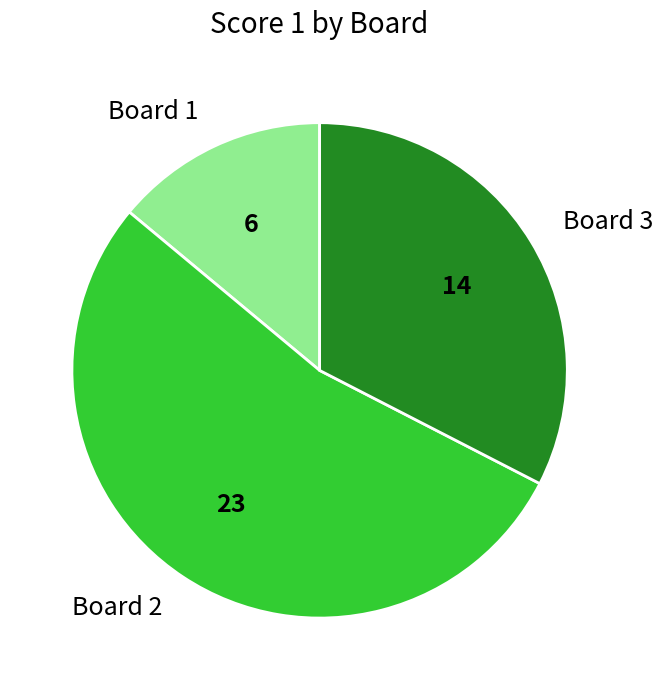

True or false: Board 1 accounts for 5% of the total.

False